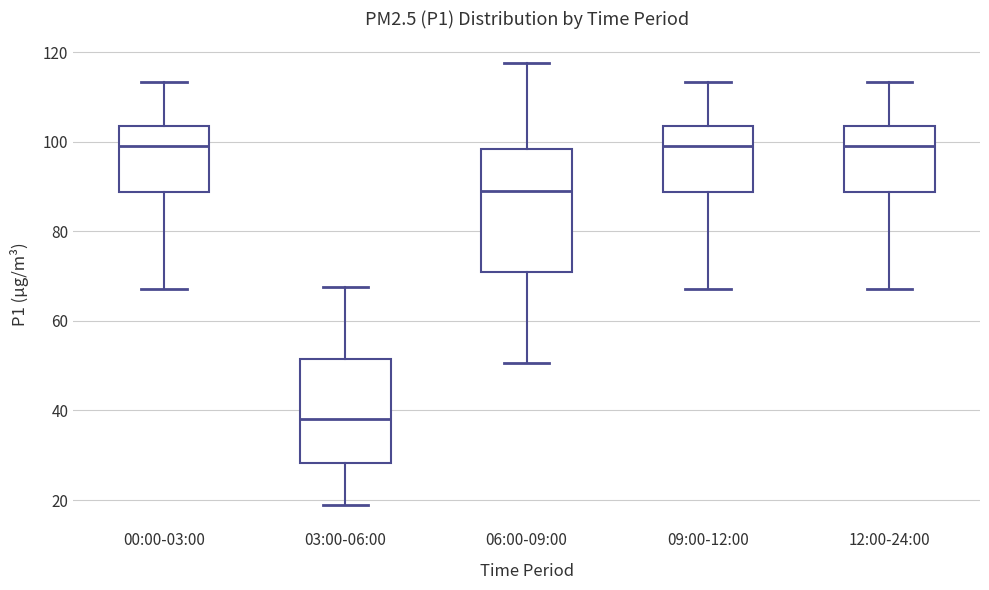

Where is the upper edge of the box for 12:00-24:00 on the y-axis? The values are not printed on the chart, so give them approximately, as read against the axis.

104